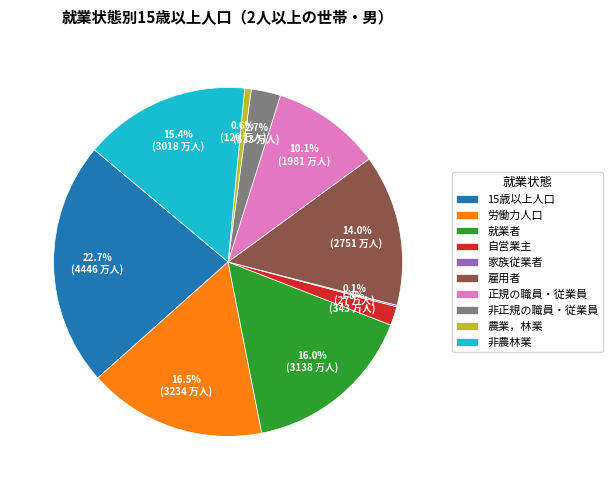

Which category has the biggest portion of the pie?

15歳以上人口